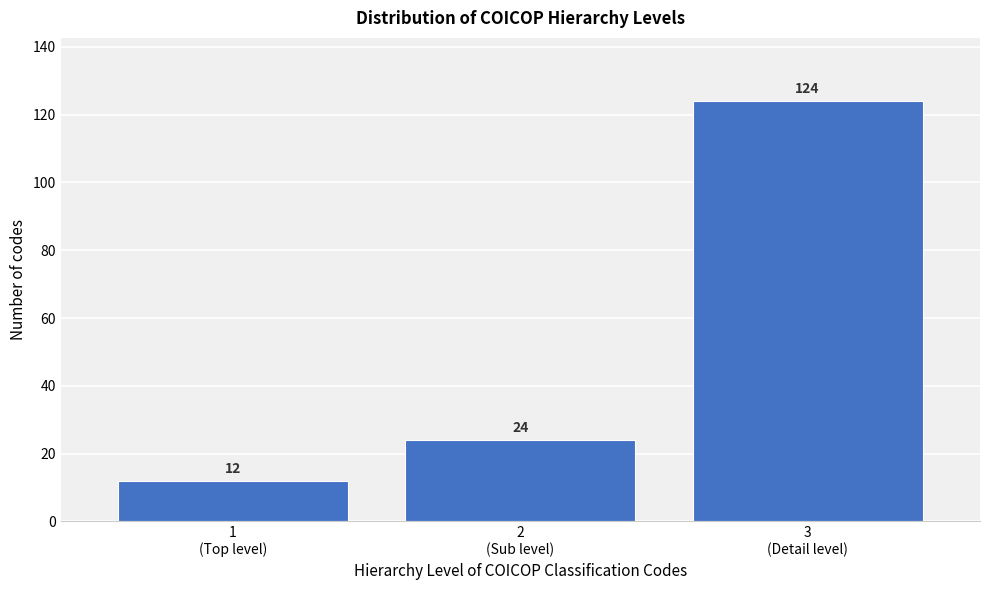

Reading left to right, extract all data points from this chart.

12	24	124